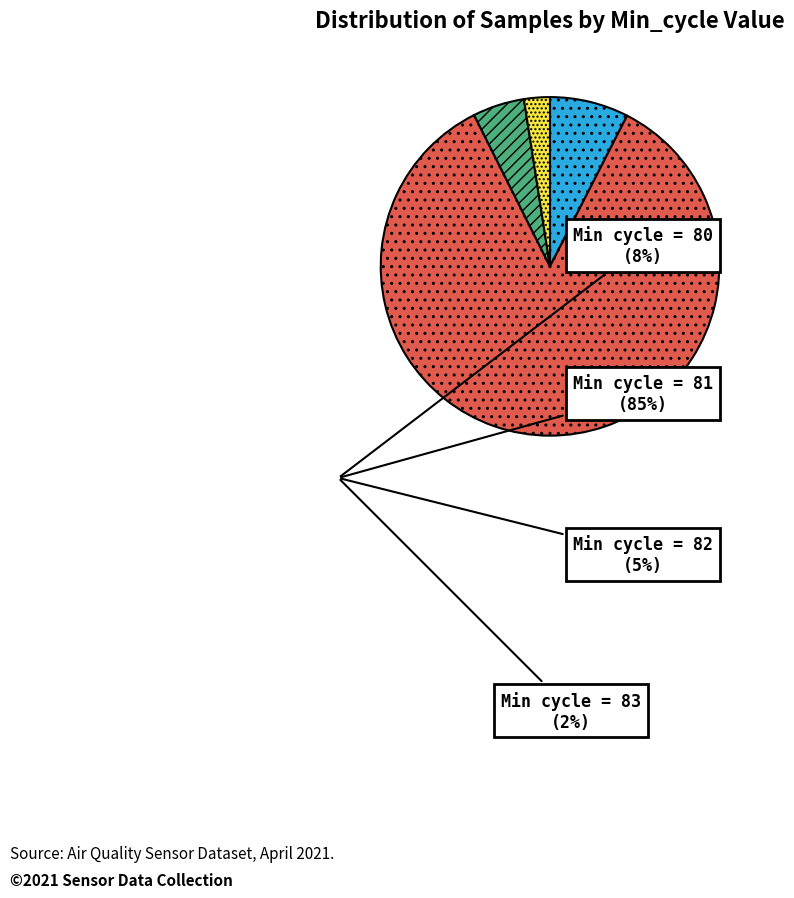

What is the largest slice in the pie chart?

Min cycle = 81